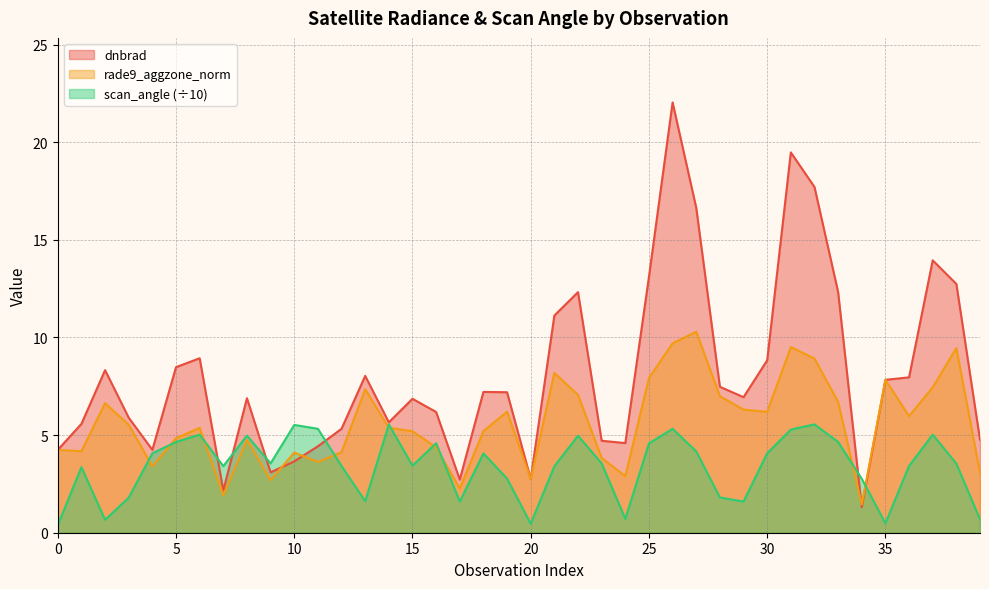

What is the difference between the dnbrad values at 21 and 32?

6.6